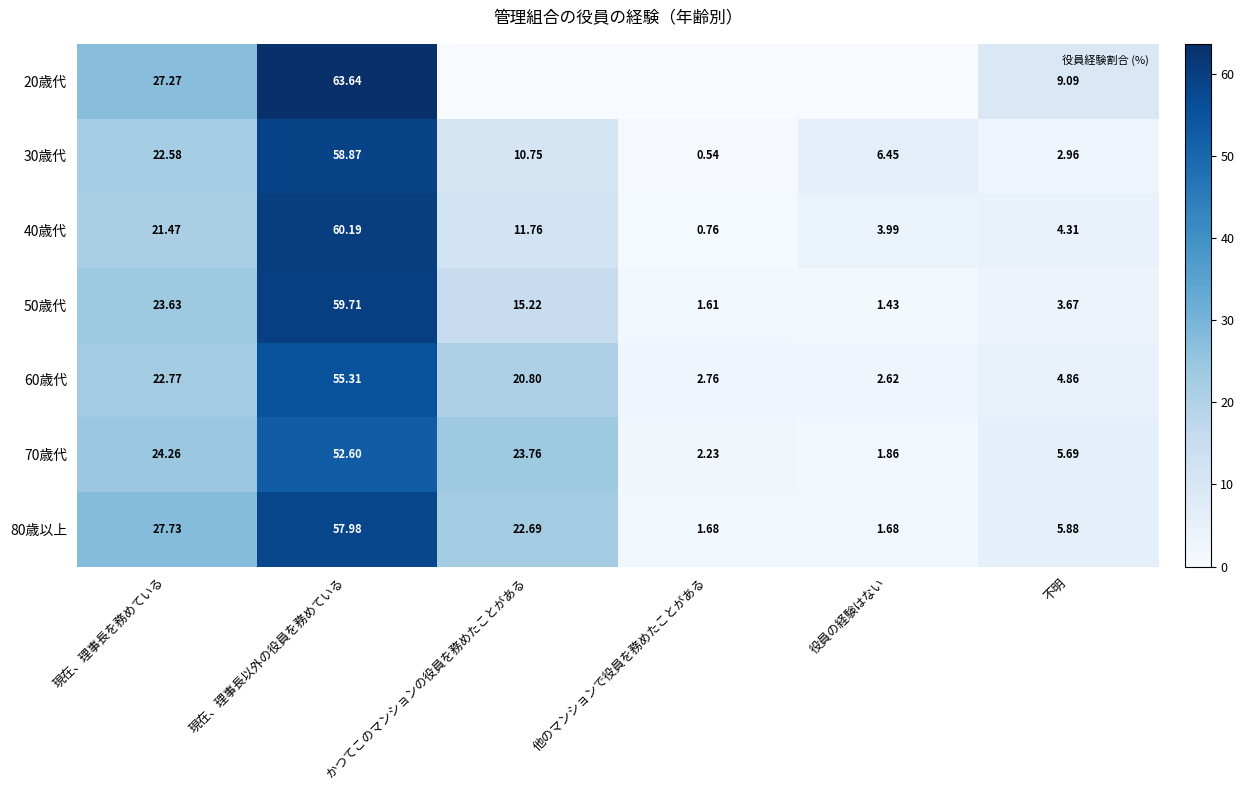

Between 不明 and 現在、理事長以外の役員を務めている, which is larger?

現在、理事長以外の役員を務めている